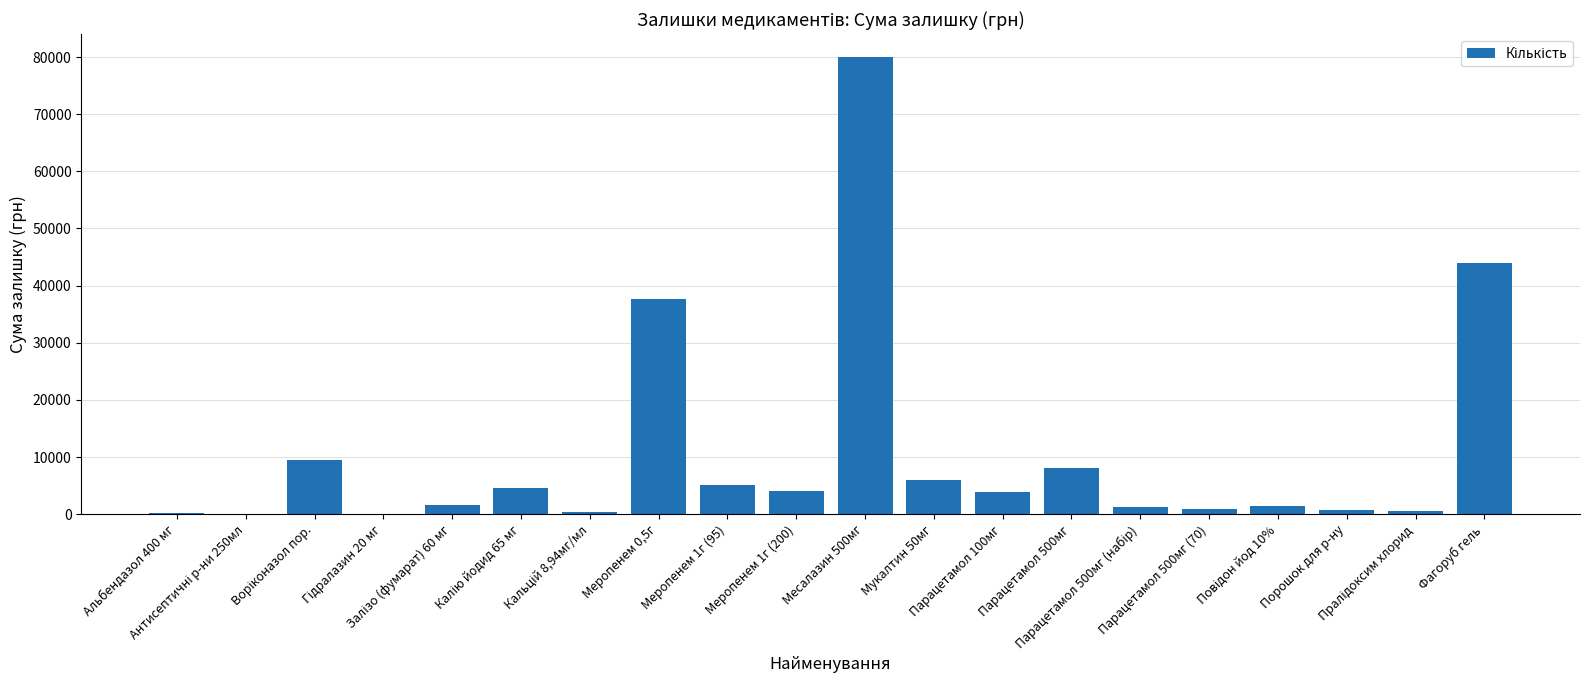

Count the number of categories in the chart.

20